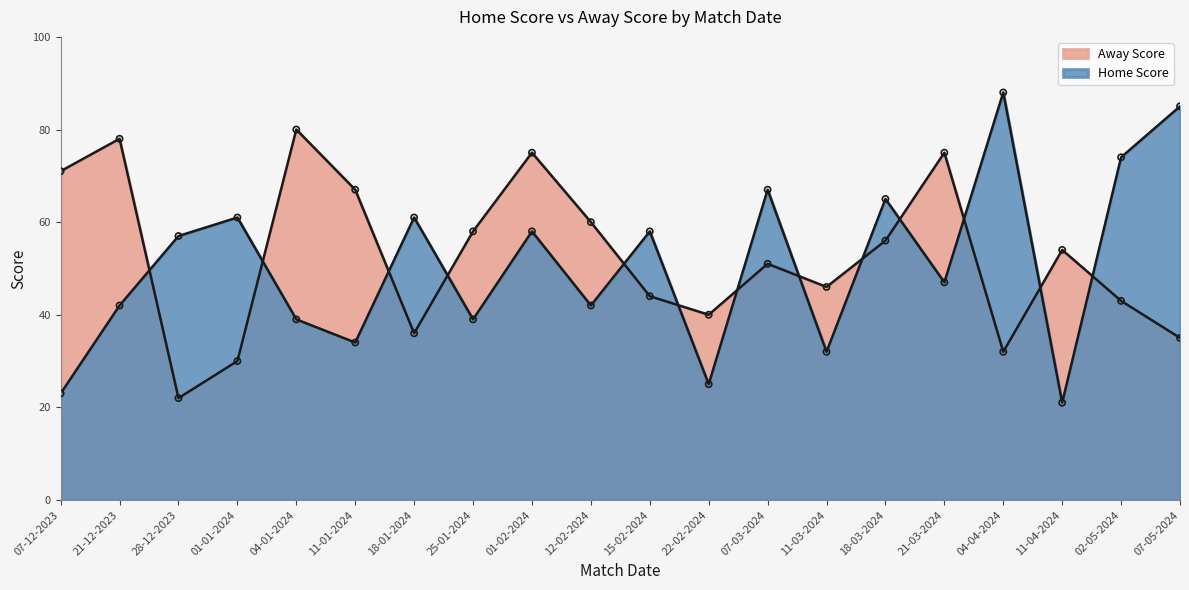

Which series has the largest Y range (max minus min)?

Home Score